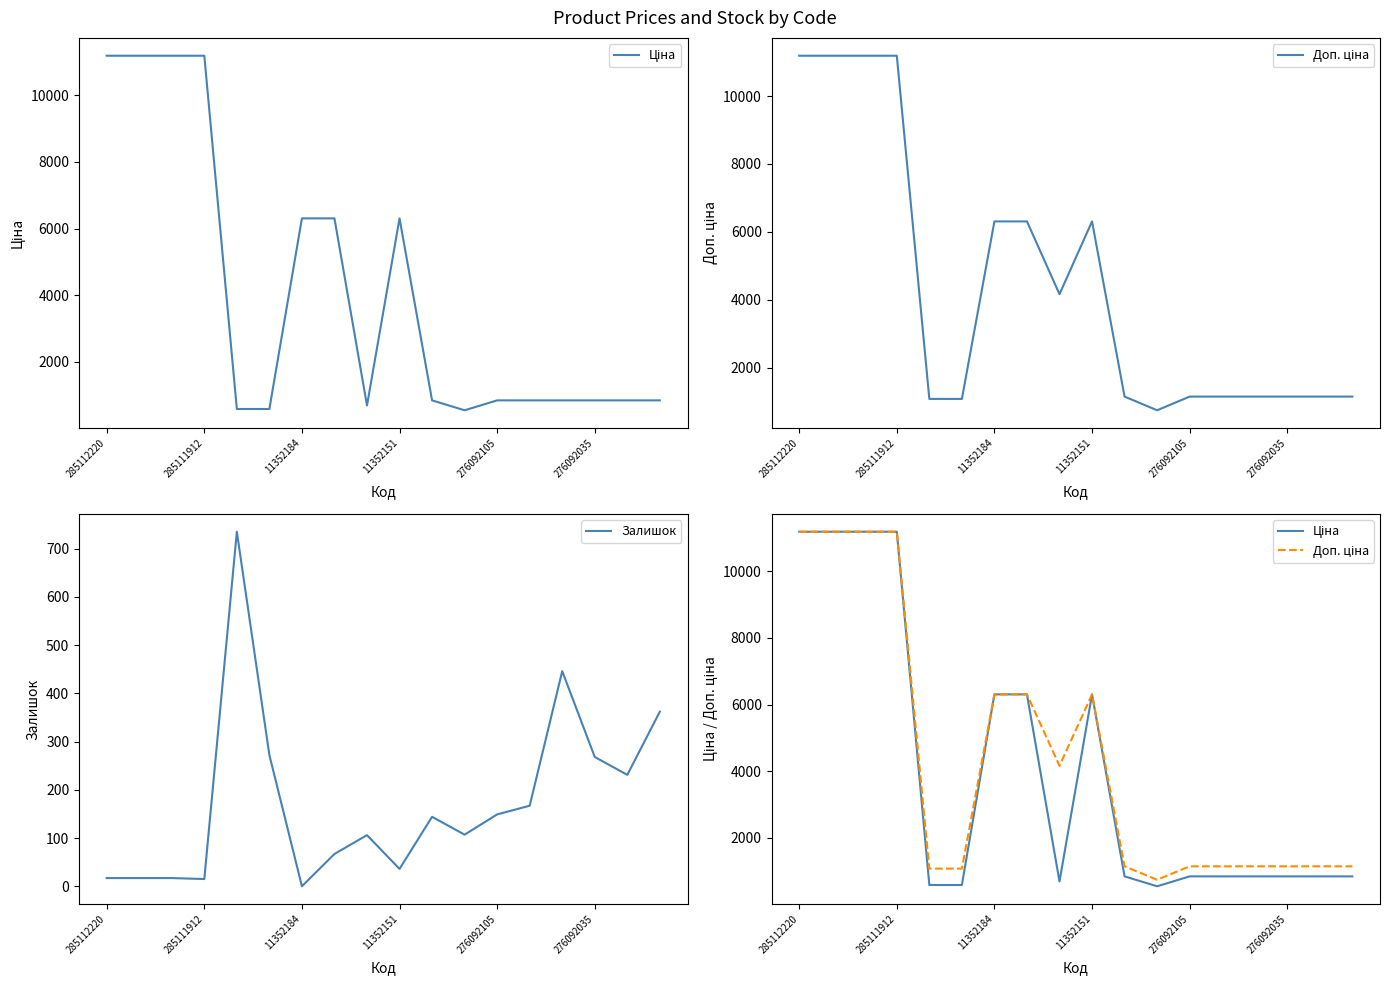

How many values in the Доп. ціна series are below 1149?

3